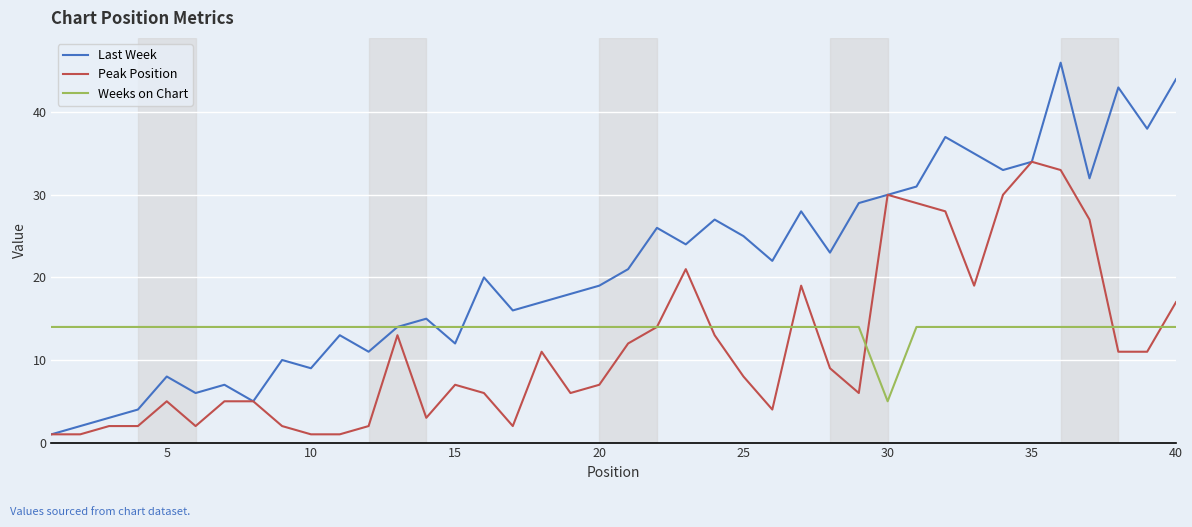

True or false: Peak Position has more than 0 points higher than both neighbors.

True